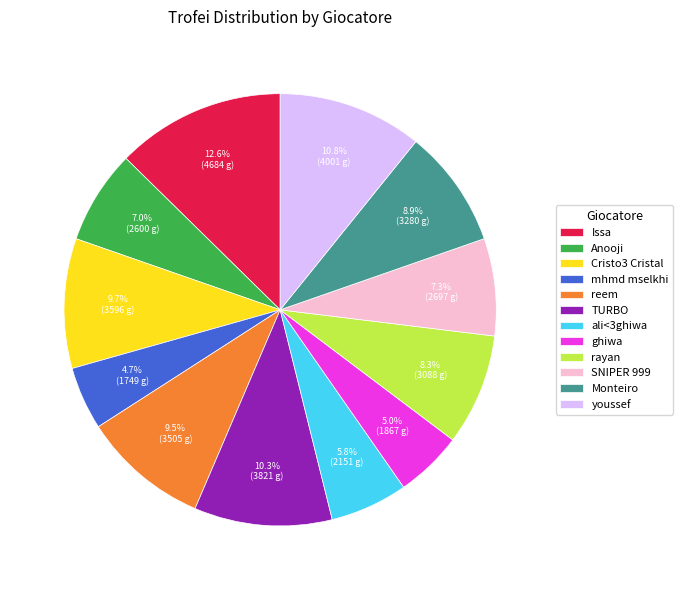

What portion of the pie excludes rayan?

91.7%